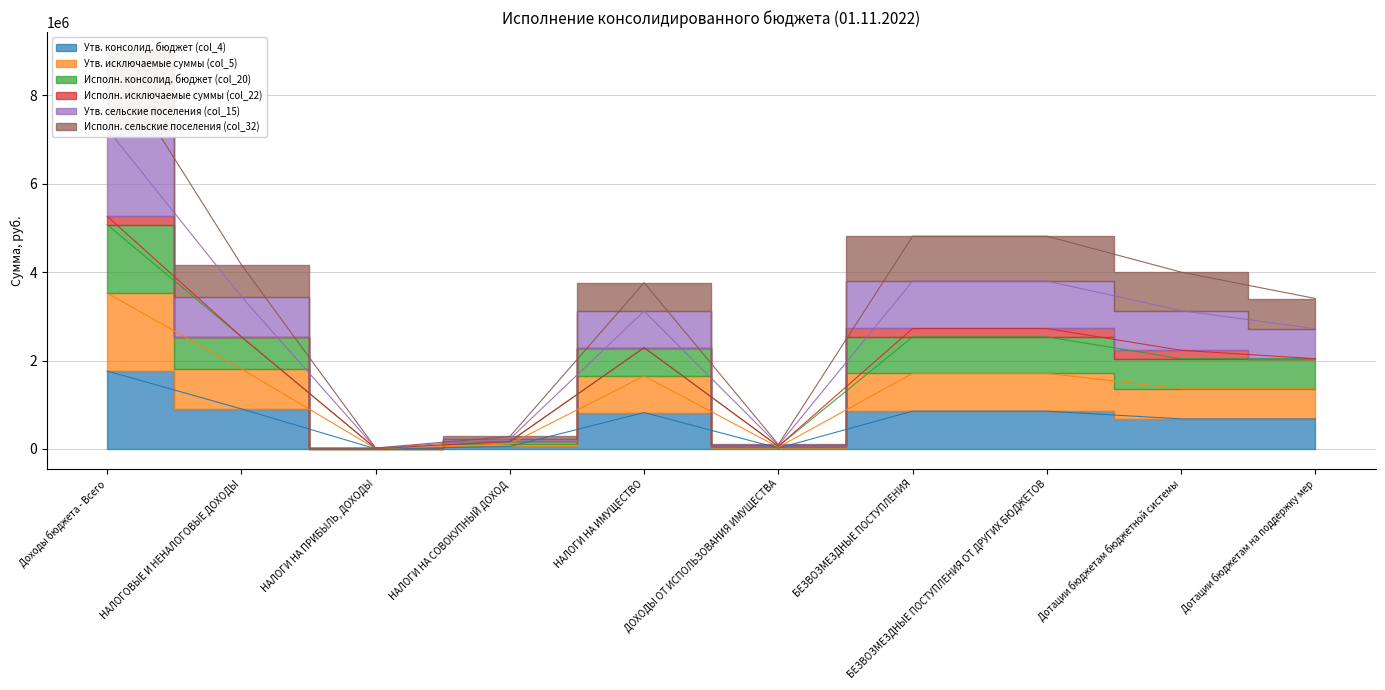

At which category is the sum across all series the highest?

Доходы бюджета - Всего